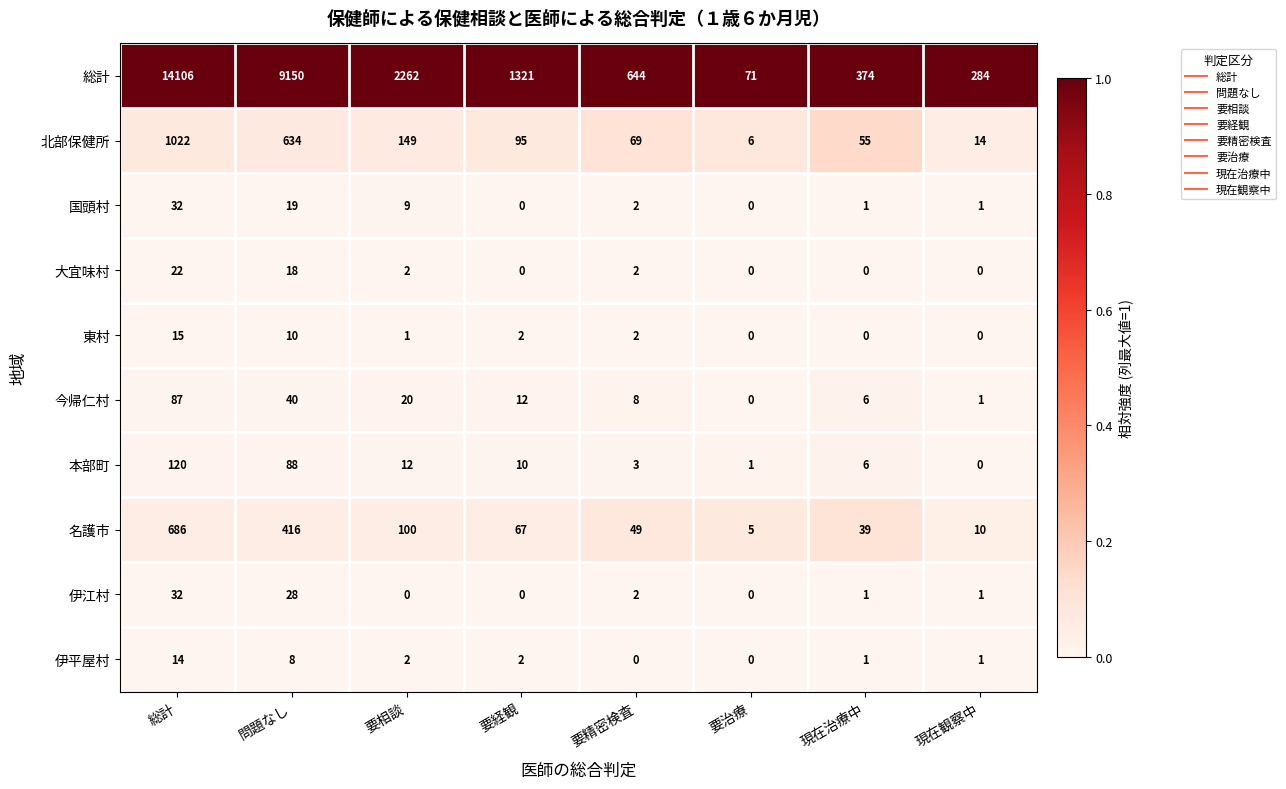

How many series are shown in this chart?

10